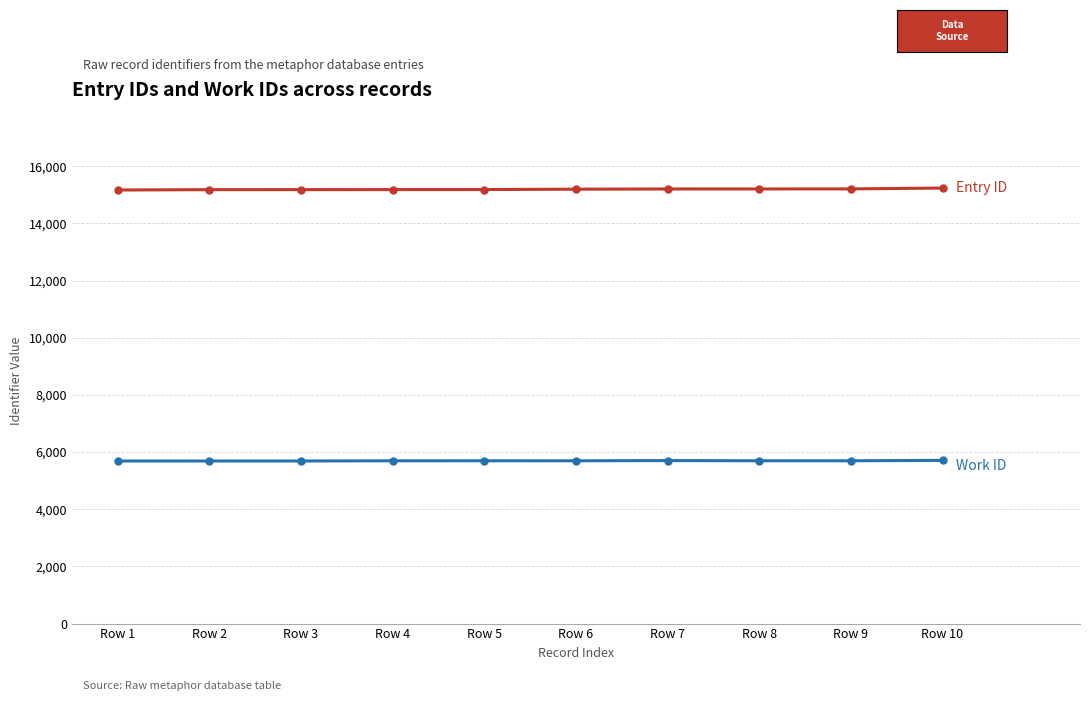

What is the greatest value displayed?

15238